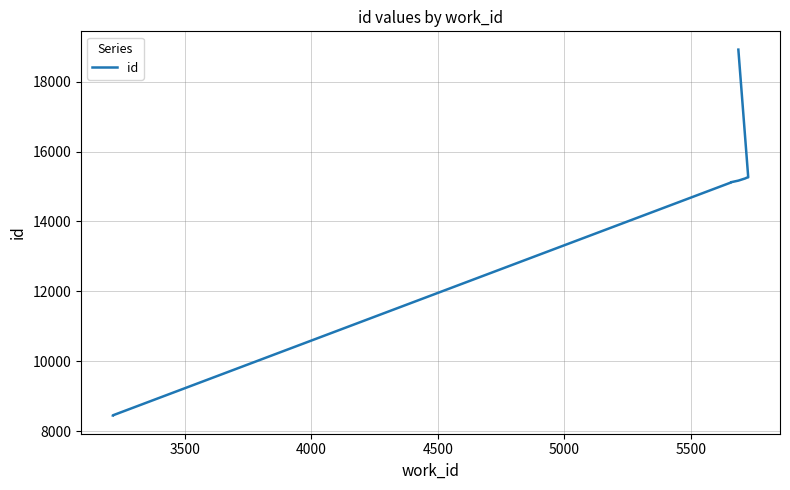

What is the label of the 9th point from the right?

3500